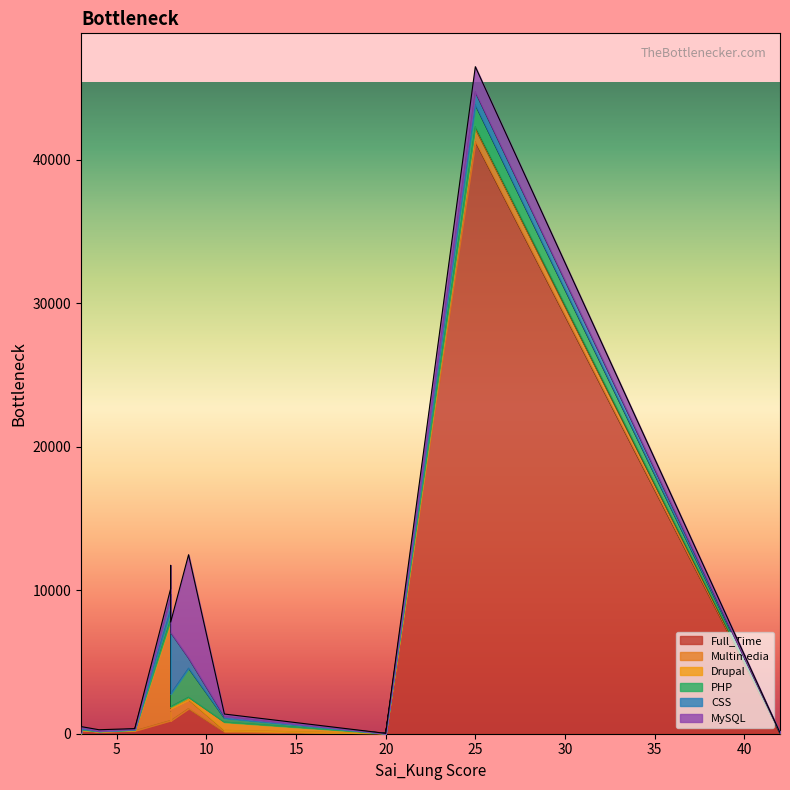

True or false: Drupal has more than 1 points higher than both neighbors.

True